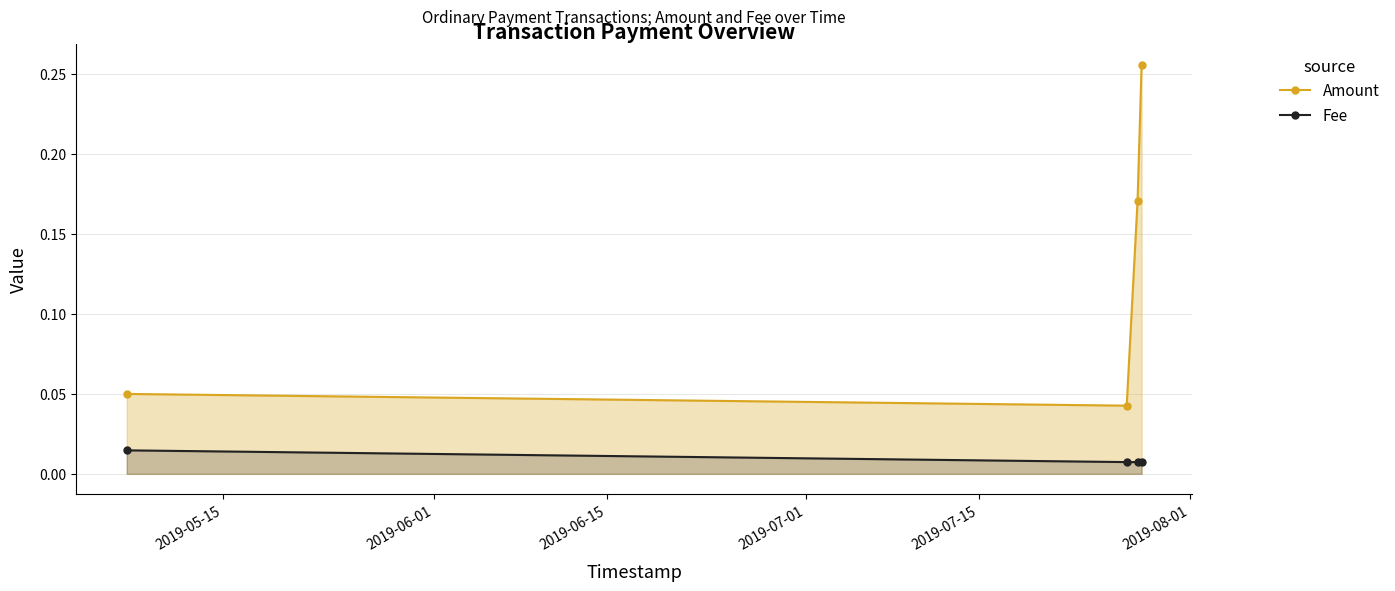

Which series has the largest range (max minus min)?

Amount